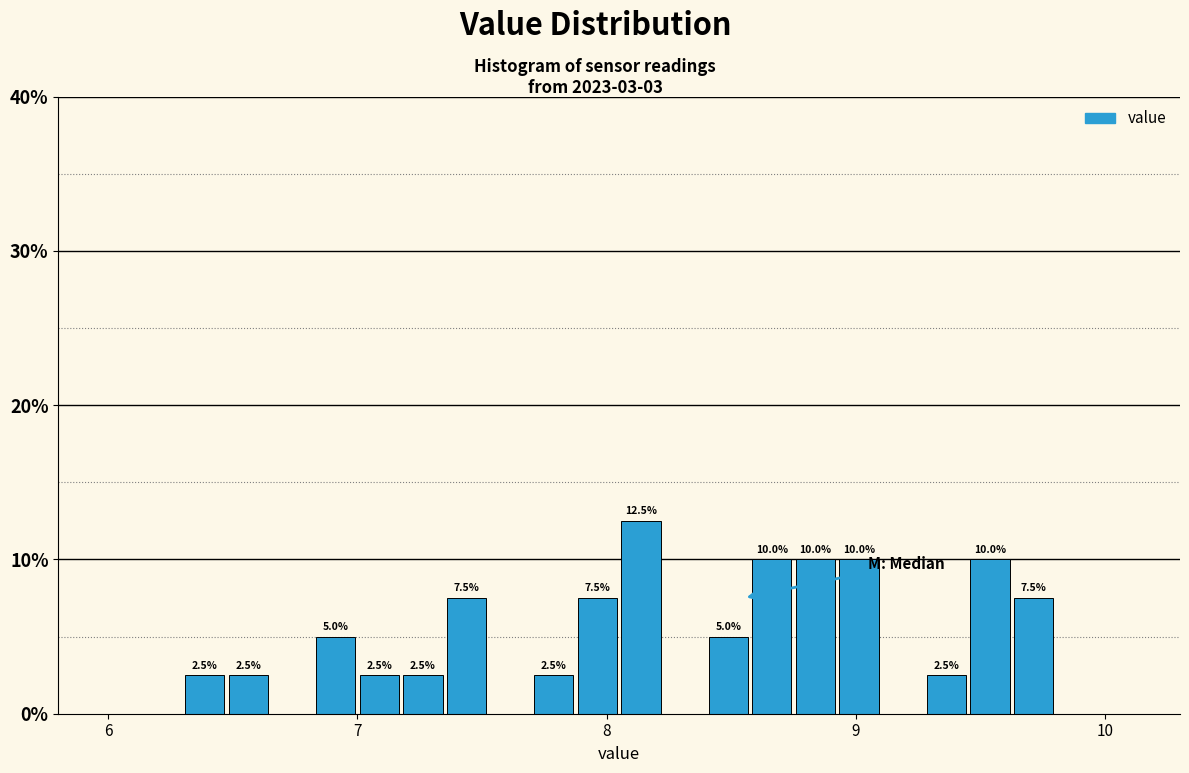

Around what value on the x-axis is the tallest bar? Give the approximate position of its centre, as read against the axis.

8.1